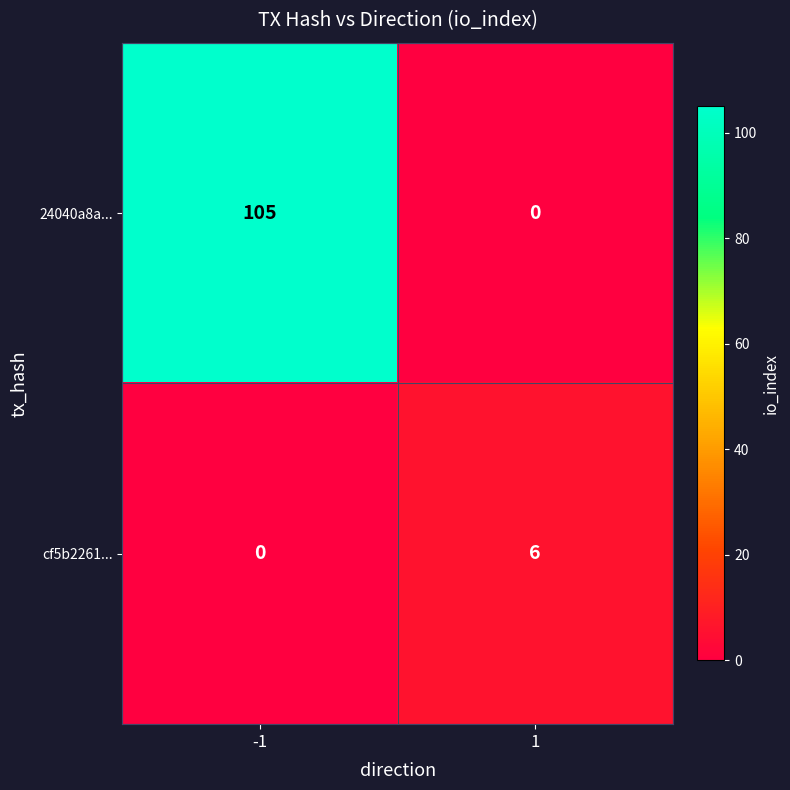

Is it true that cf5b2261... equals -3 at -1?

False